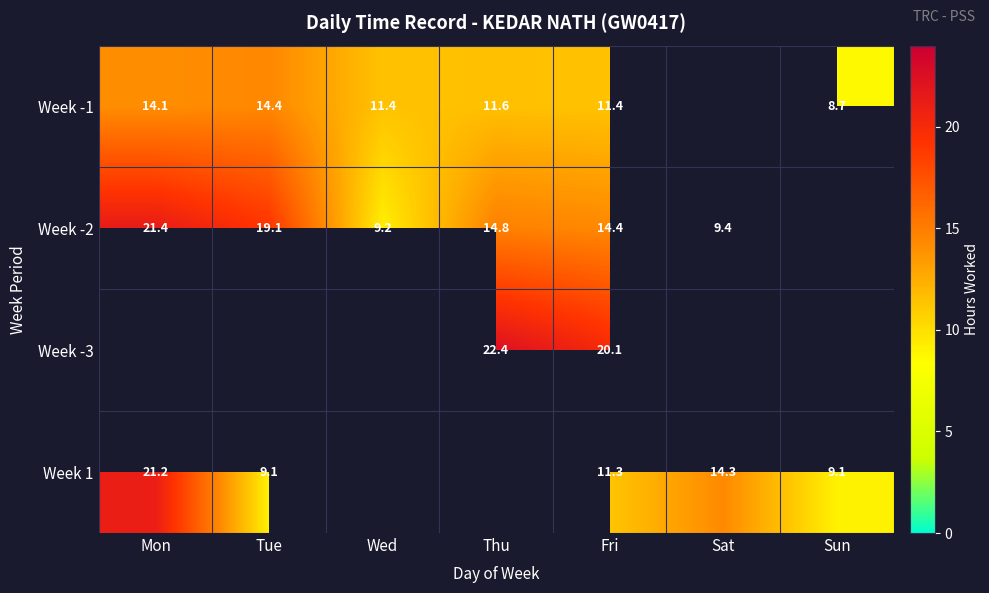

What is the maximum value shown in the chart?

22.4